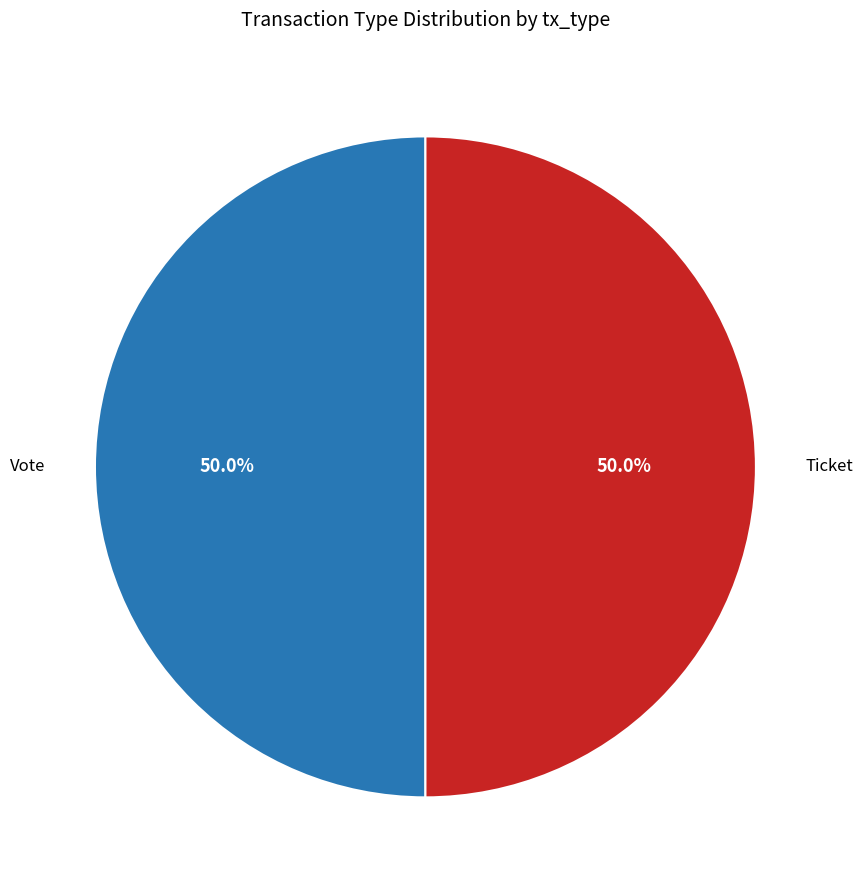

What is the ratio of the value at Ticket to the value at Vote?

1.0